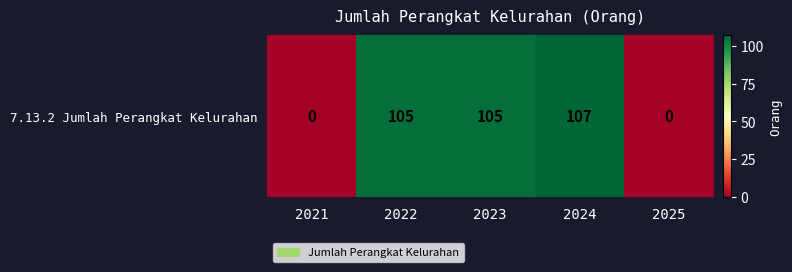

Which label corresponds to the largest value in the chart?

2024